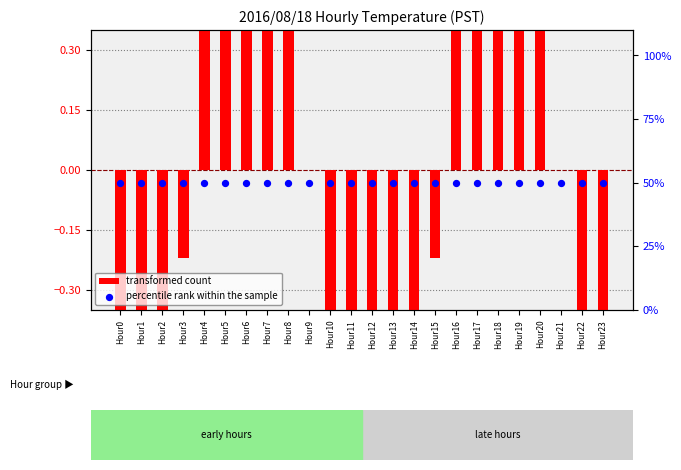

Is the value of transformed count at Hour21 greater than the value of percentile rank within the sample at Hour2?

No